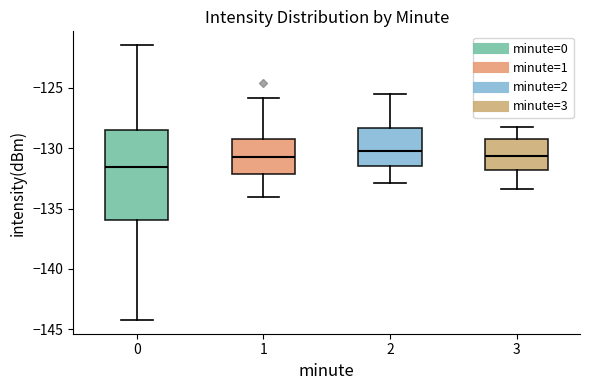

Reading left to right, read every box against the y-axis: the position of its median line, the range the box covers, and the ends of its whiskers. The values are not printed on the chart, so give them approximately, as read against the axis.

0: median -131.5, box -136.0 to -128.5, whiskers -144.0 to -121.5
1: median -130.5, box -132.0 to -129.0, whiskers -134.0 to -126.0
2: median -130.0, box -131.5 to -128.5, whiskers -133.0 to -125.5
3: median -130.5, box -132.0 to -129.0, whiskers -133.5 to -128.0